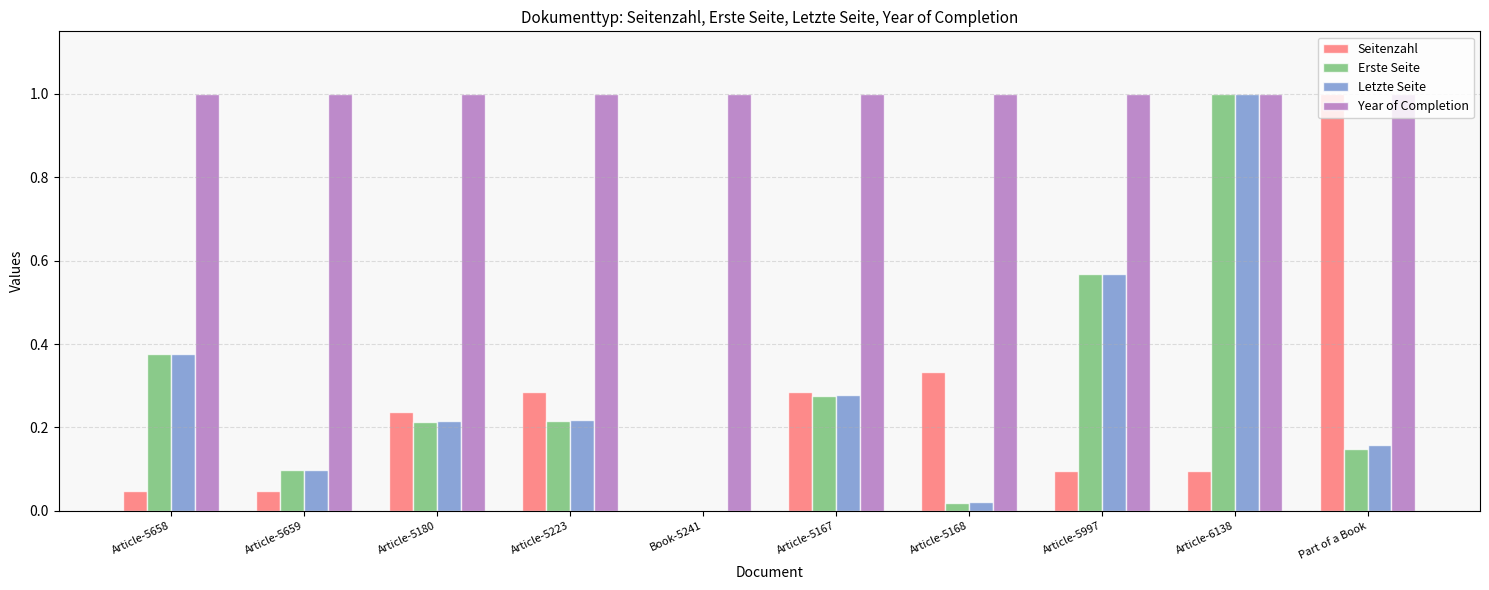

What are all the series names shown in the legend?

Seitenzahl, Erste Seite, Letzte Seite, Year of Completion